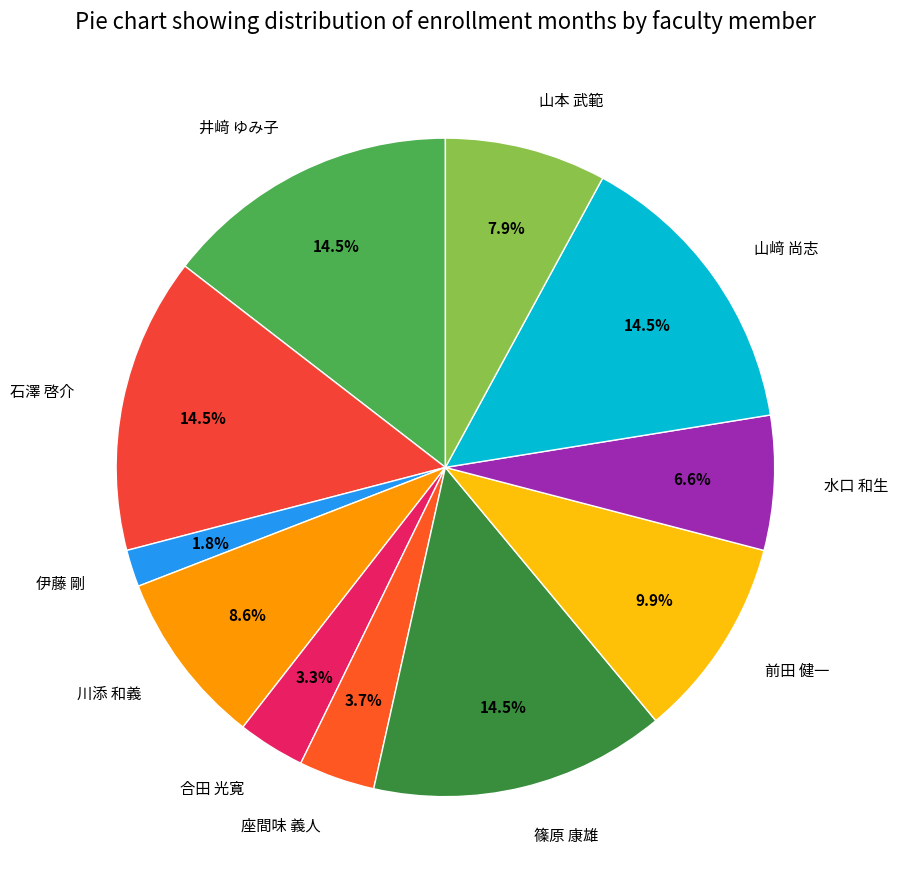

Which category has the smallest portion of the pie?

伊藤 剛